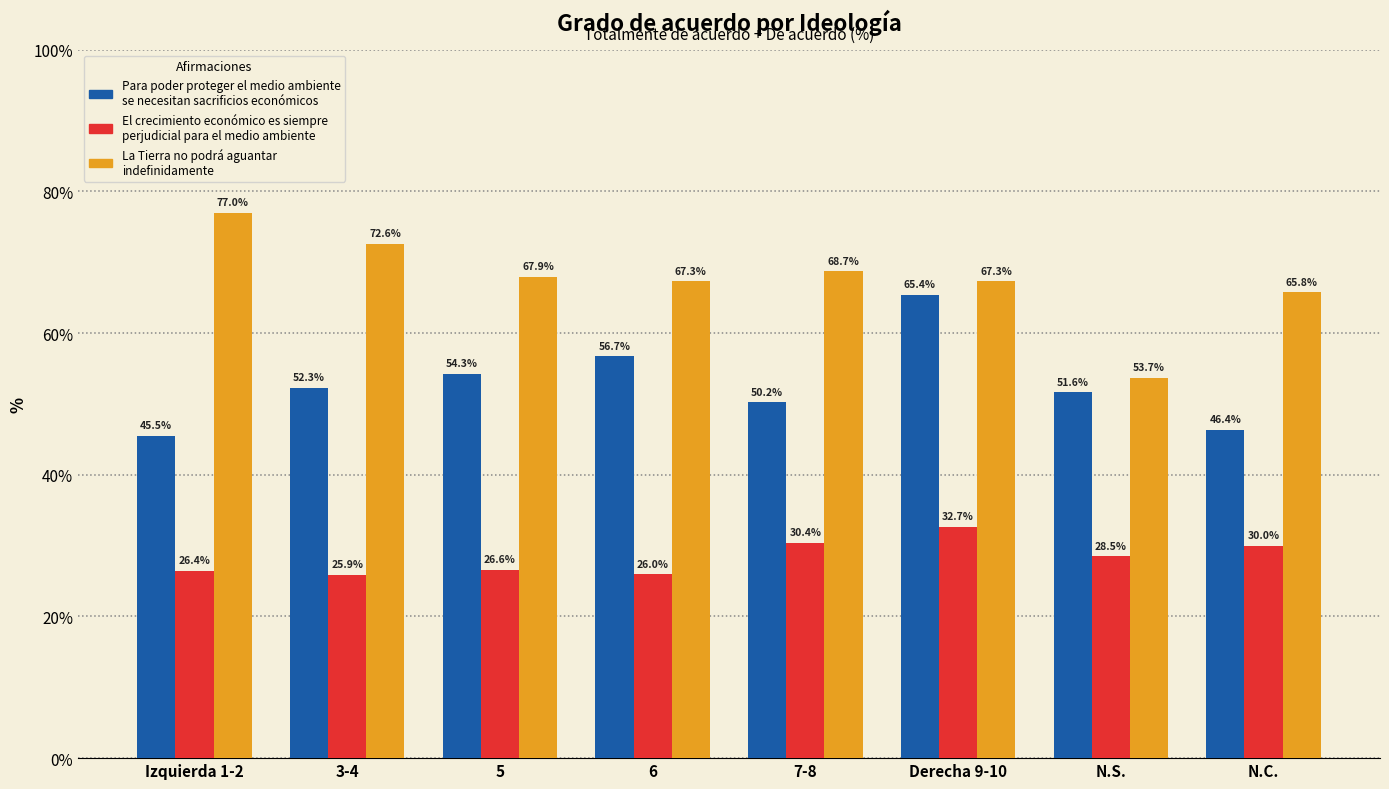

List the series in order of their peak value, lowest first.

El crecimiento económico es siempre perjudicial para el medio ambiente, Para poder proteger el medio ambiente se necesitan sacrificios económicos, La Tierra no podrá aguantar indefinidamente